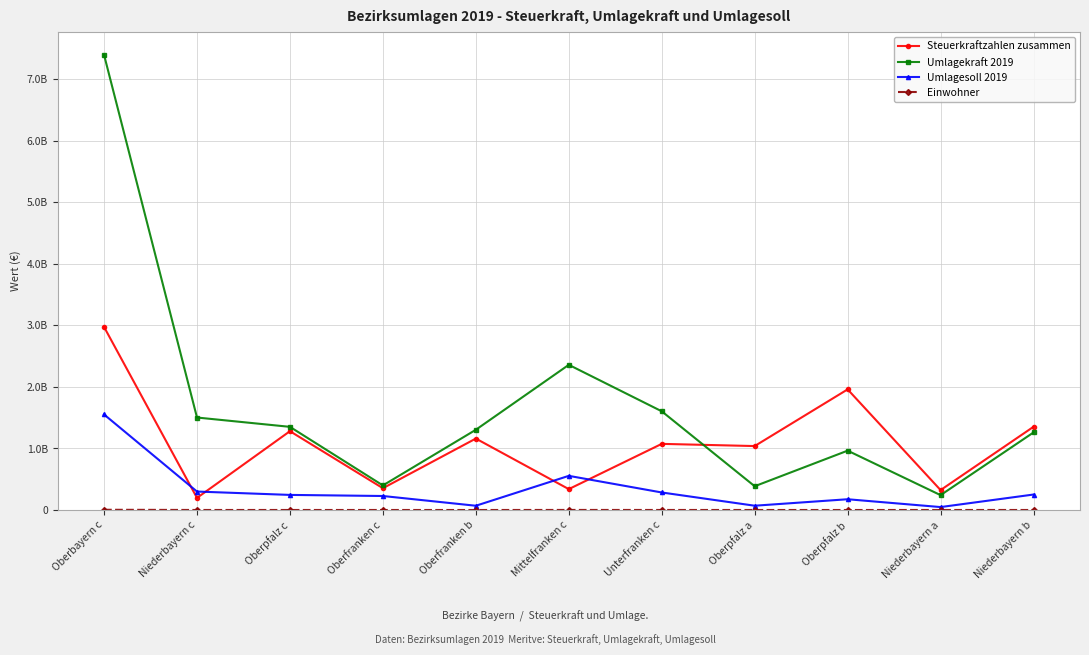

Does the chart have visible grid lines?

Yes